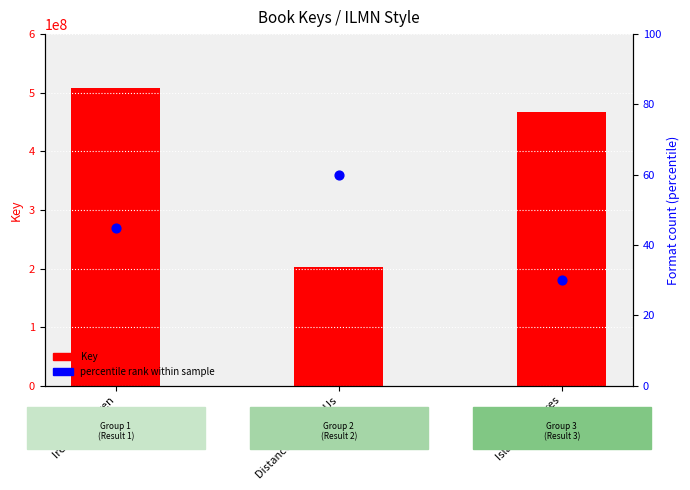

Which series reaches the minimum Y coordinate?

Format count (percentile)